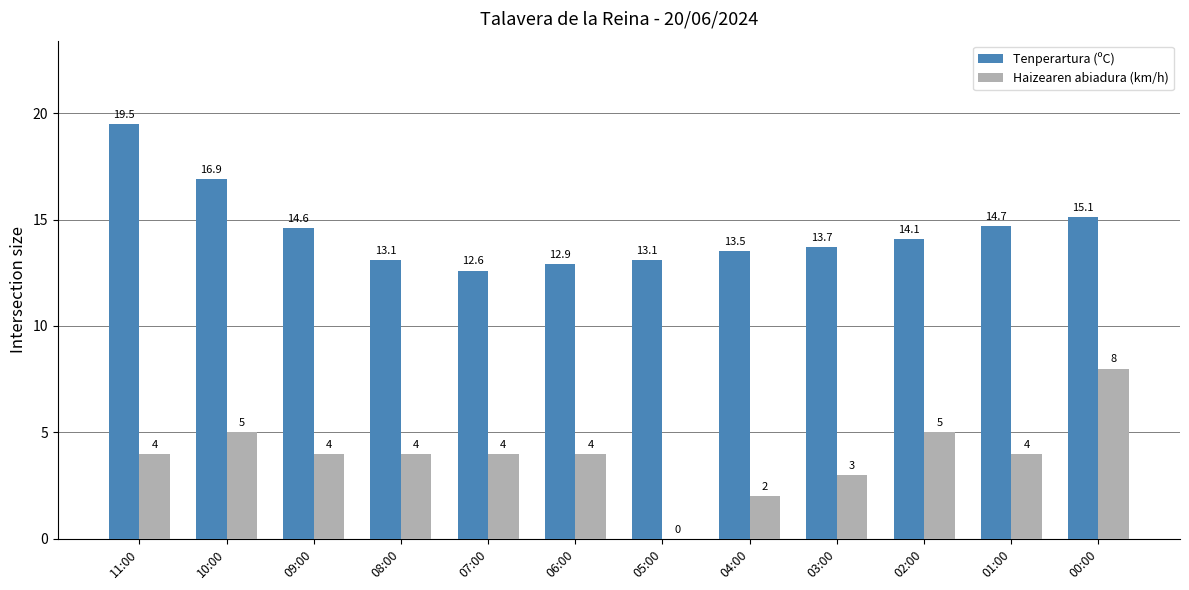

Which series changed the most between 06:00 and 02:00?

Tenperartura (ºC)